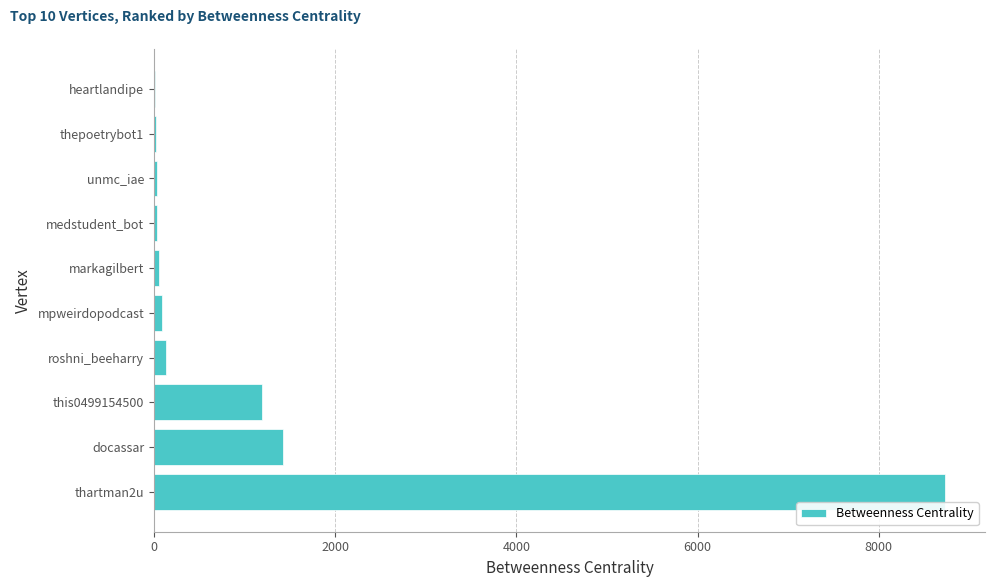

The chart shows a value of 1426.6 at docassar. True or false?

True